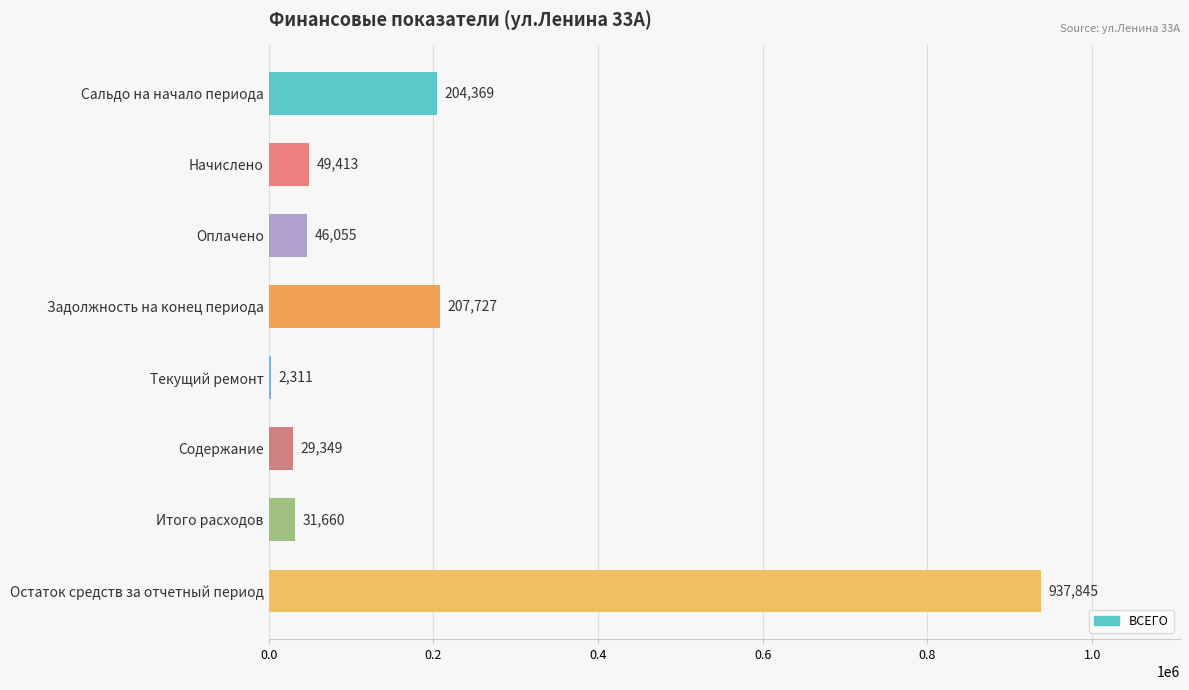

Where is the data nearest to the value 470077?

Задолжность на конец периода